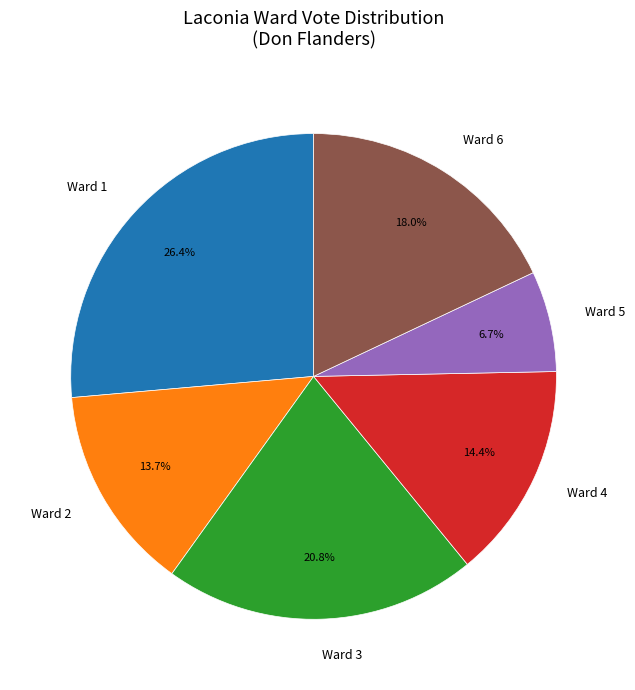

How many segments does this pie chart have?

6